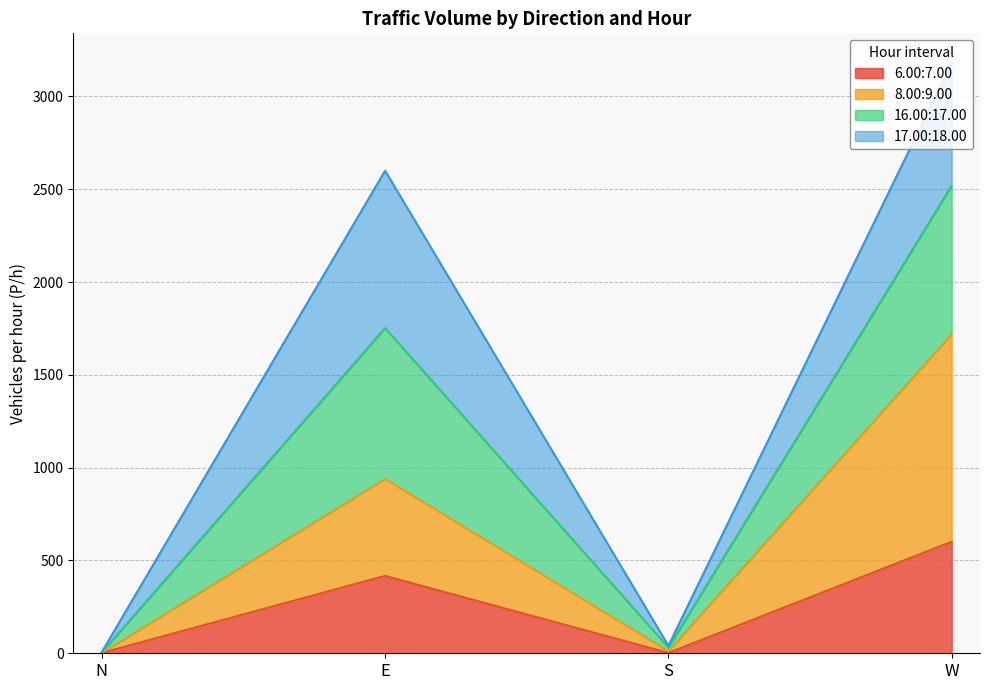

What is the total value across all series at W?

3181